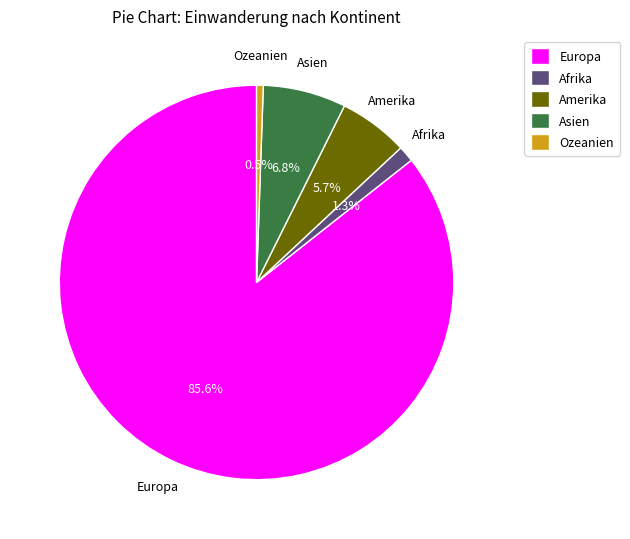

How many slices are in this pie chart?

5